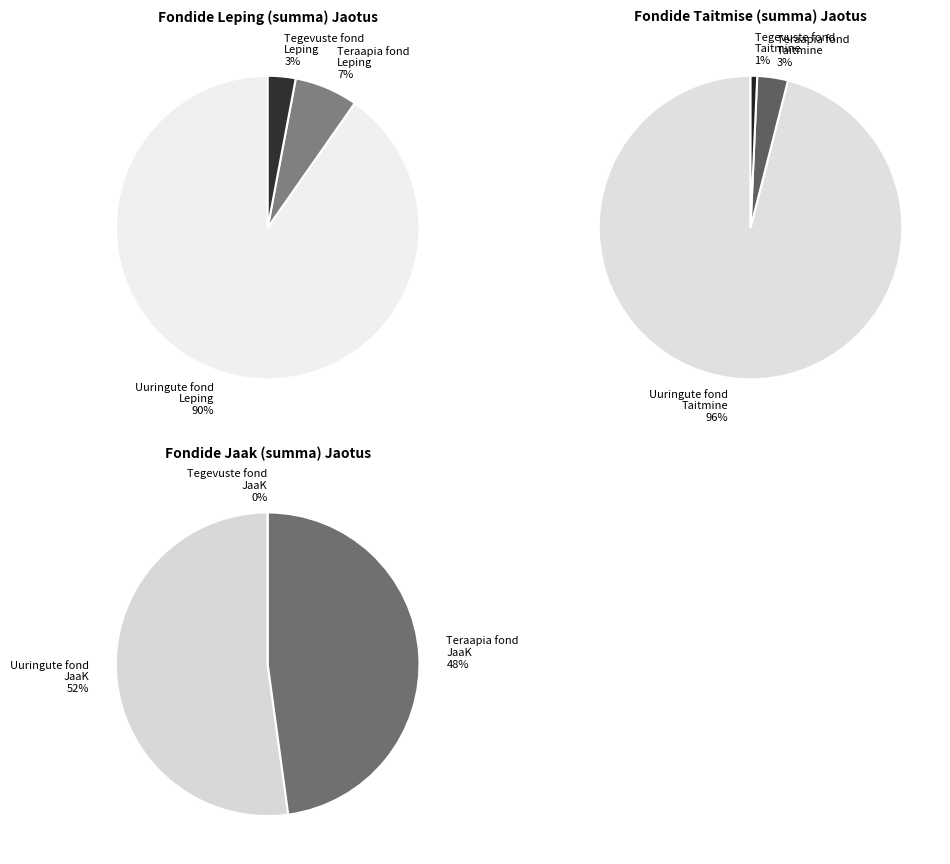

What is the difference between the highest and lowest values at 2?

492089.8